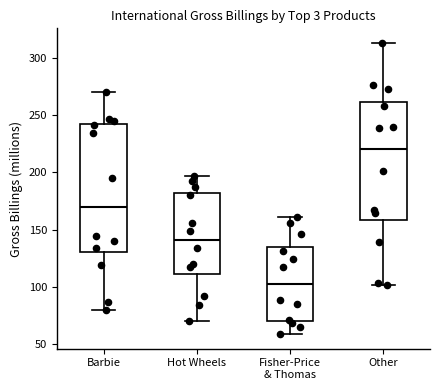

Reading left to right, read every box against the y-axis: the position of its median line, the range the box covers, and the ends of its whiskers. The values are not printed on the chart, so give them approximately, as read against the axis.

Barbie: median 170, box 130 to 240, whiskers 80 to 270
Hot Wheels: median 140, box 110 to 180, whiskers 70 to 195
Fisher-Price & Thomas: median 105, box 70 to 135, whiskers 60 to 160
Other: median 220, box 160 to 260, whiskers 100 to 315